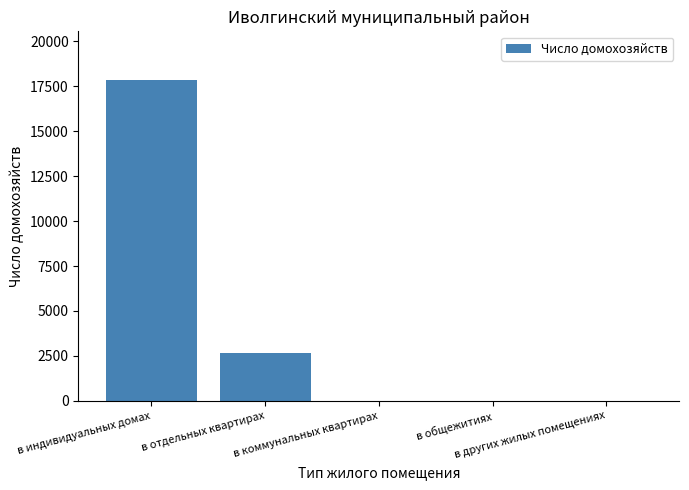

The value at в отдельных квартирах is 4158. True or false?

False